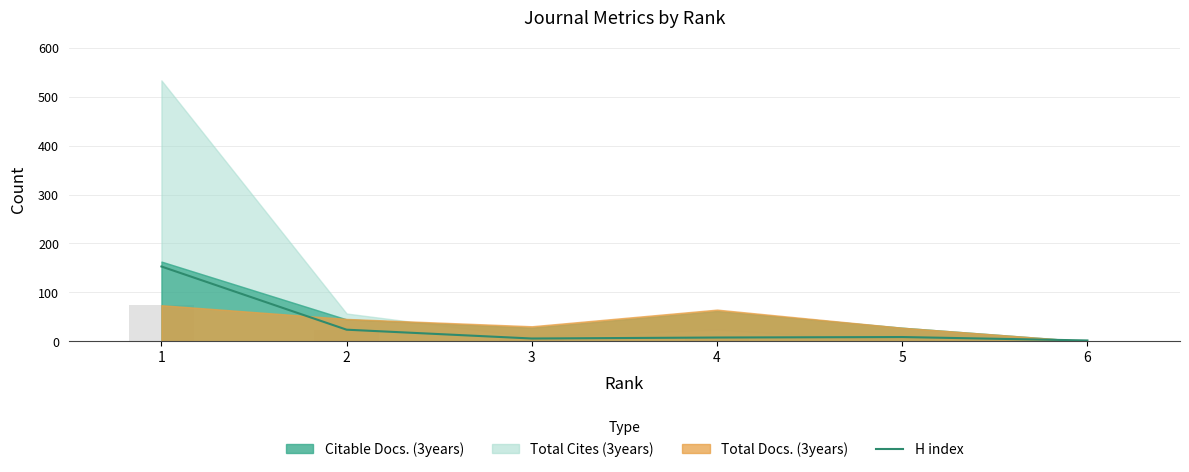

True or false: the data shows 6 at 3.

True